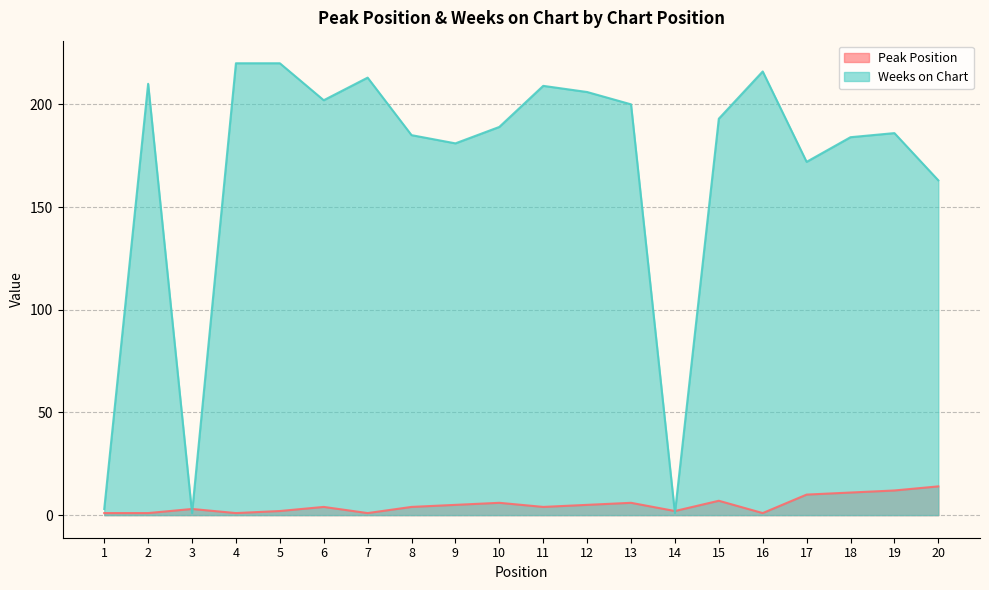

Is the value of Peak Position at 17 greater than the value of Weeks on Chart at 6?

No